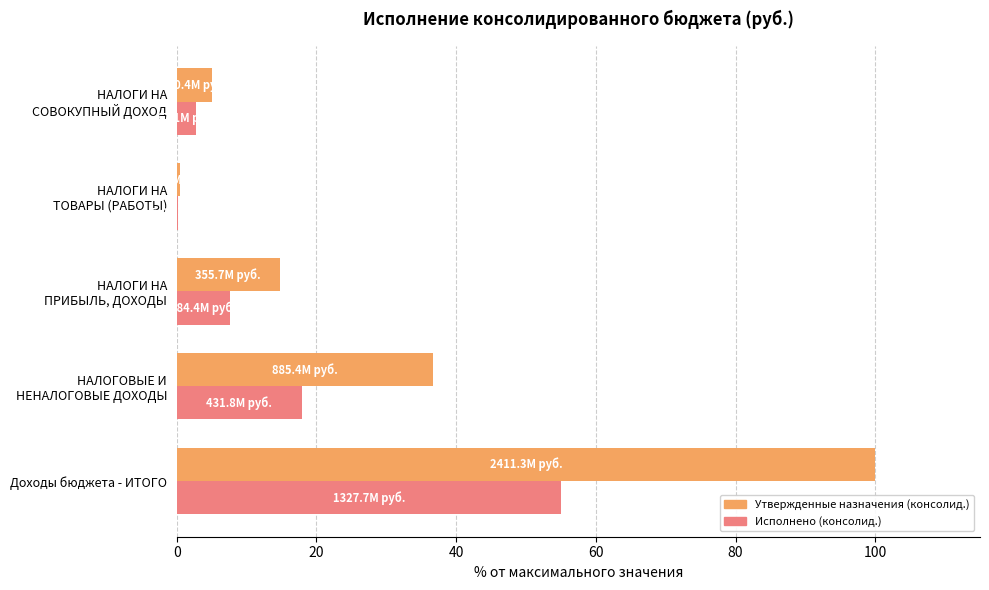

What is the maximum value for Исполнено (консолид.)?

55.1